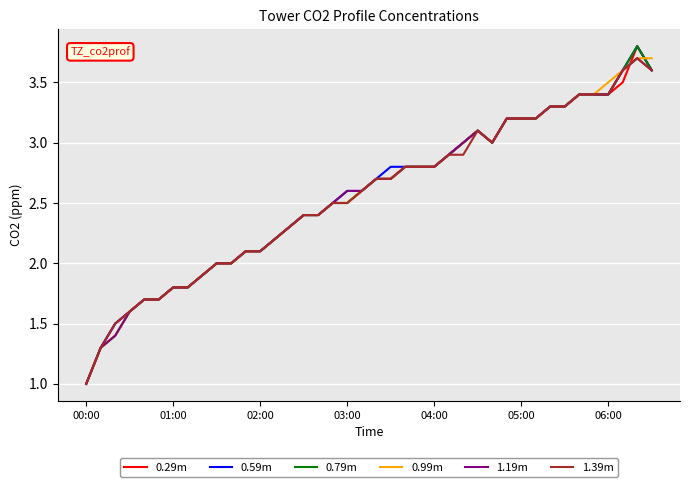

What is the maximum value for 1.39m?

3.7